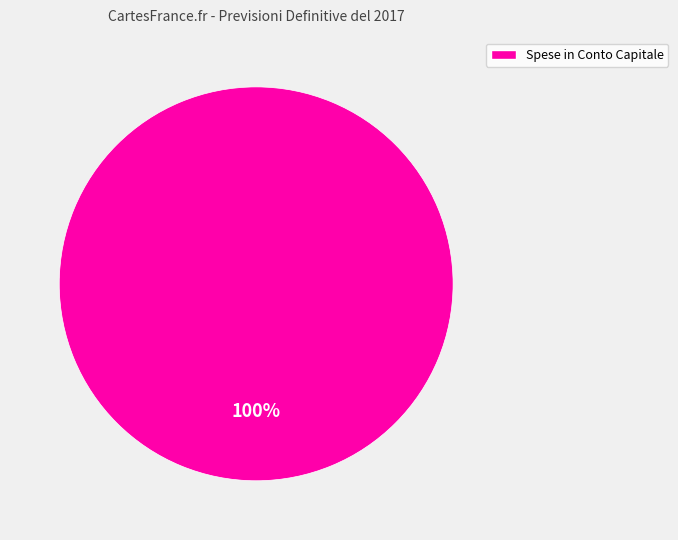

Rank the categories by value from lowest to highest.

Spese in Conto Capitale